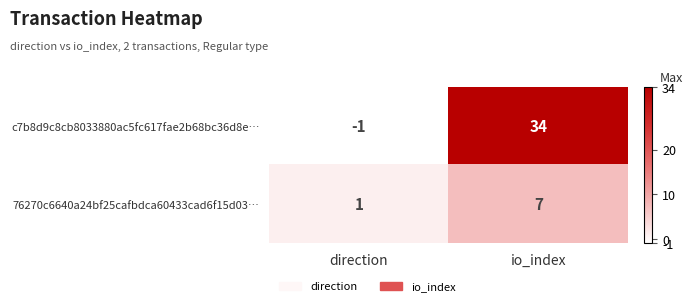

At which label is 76270c6640a24bf25cafbdca60433cad6f15d03… closest to 4?

direction